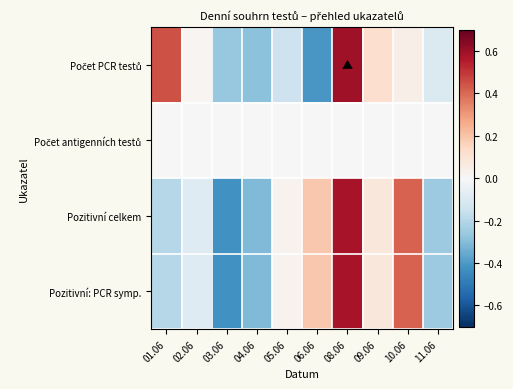

Rank the series at 02.06 from lowest to highest value.

Pozitivní celkem, Pozitivní: PCR symp., Počet antigenních testů, Počet PCR testů